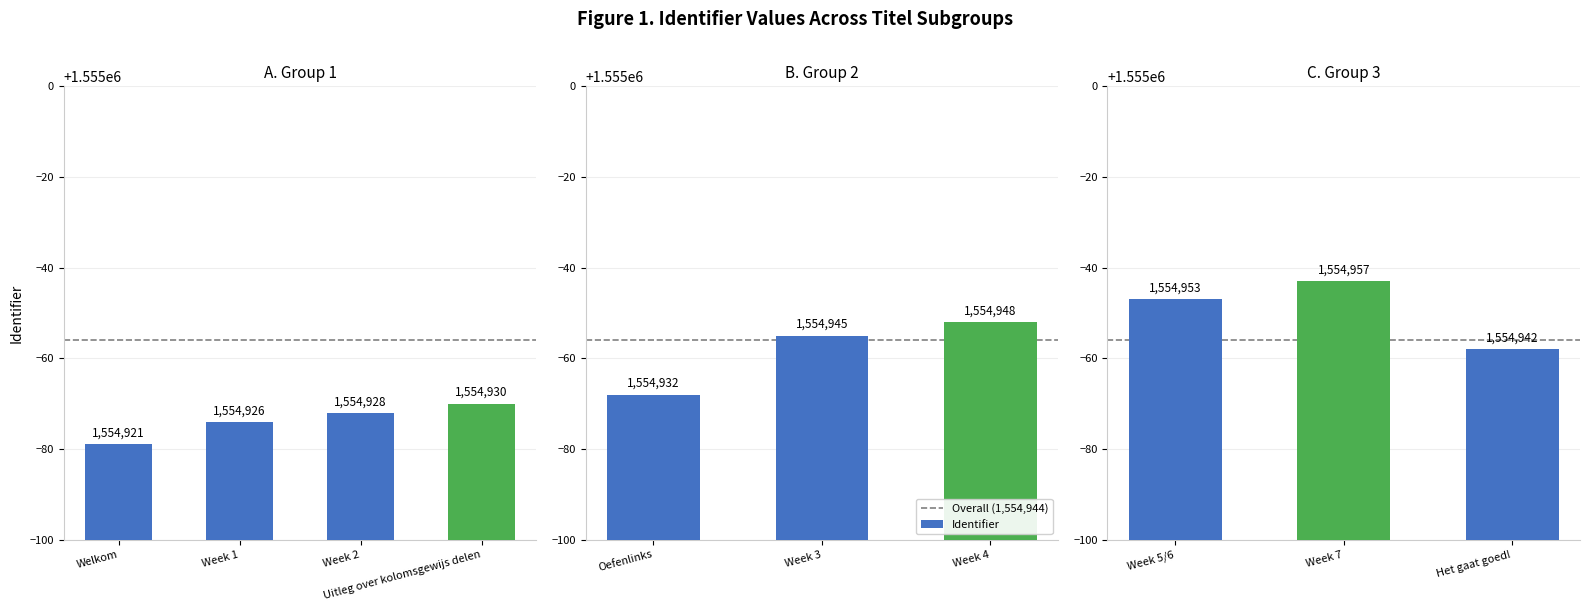

Reading left to right, list all the values displayed in this chart.

Welkom=1554921	Week 1=1554926	Week 2=1554928	Uitleg over kolomsgewijs delen=1554930	Oefenlinks=1554932	Week 3=1554945	Week 4=1554948	Week 5/6=1554953	Week 7=1554957	Het gaat goed!=1554942